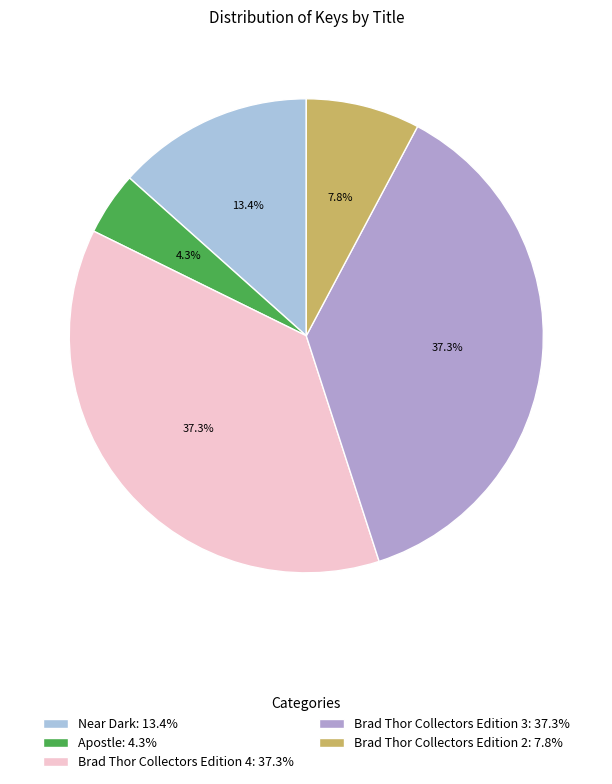

To the nearest percent, what is the difference between the largest and smallest slice percentages?

33%